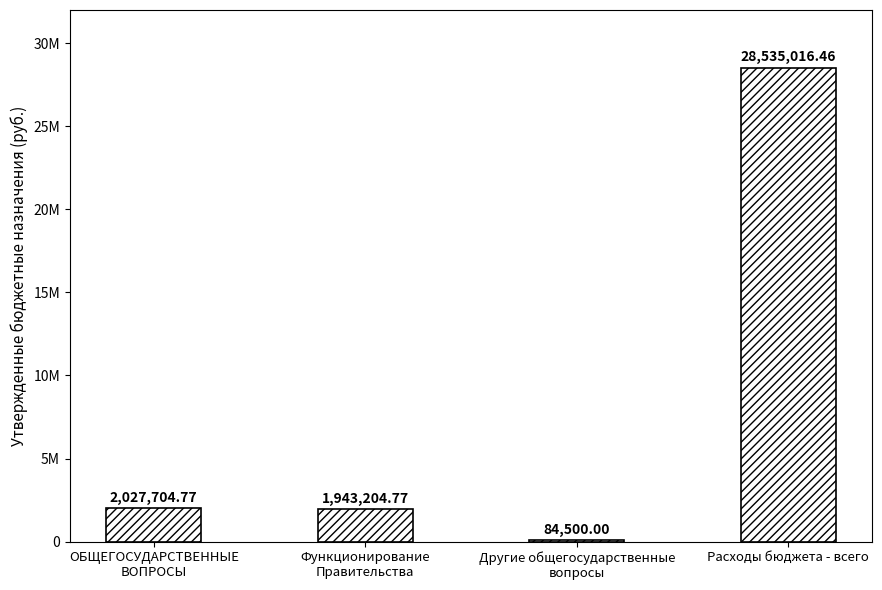

What is the change in value from Функционирование
Правительства to Другие общегосударственные
вопросы?

-1858704.8